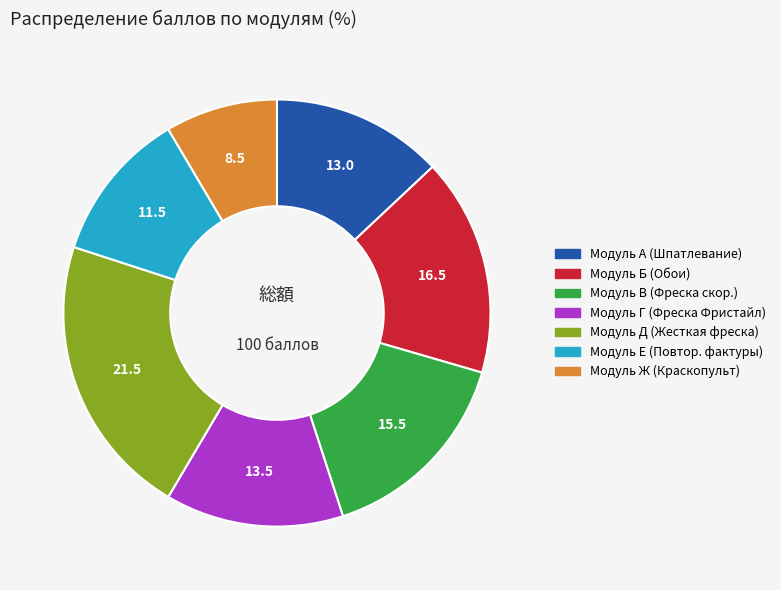

Is there any slice that represents more than half of the pie?

No